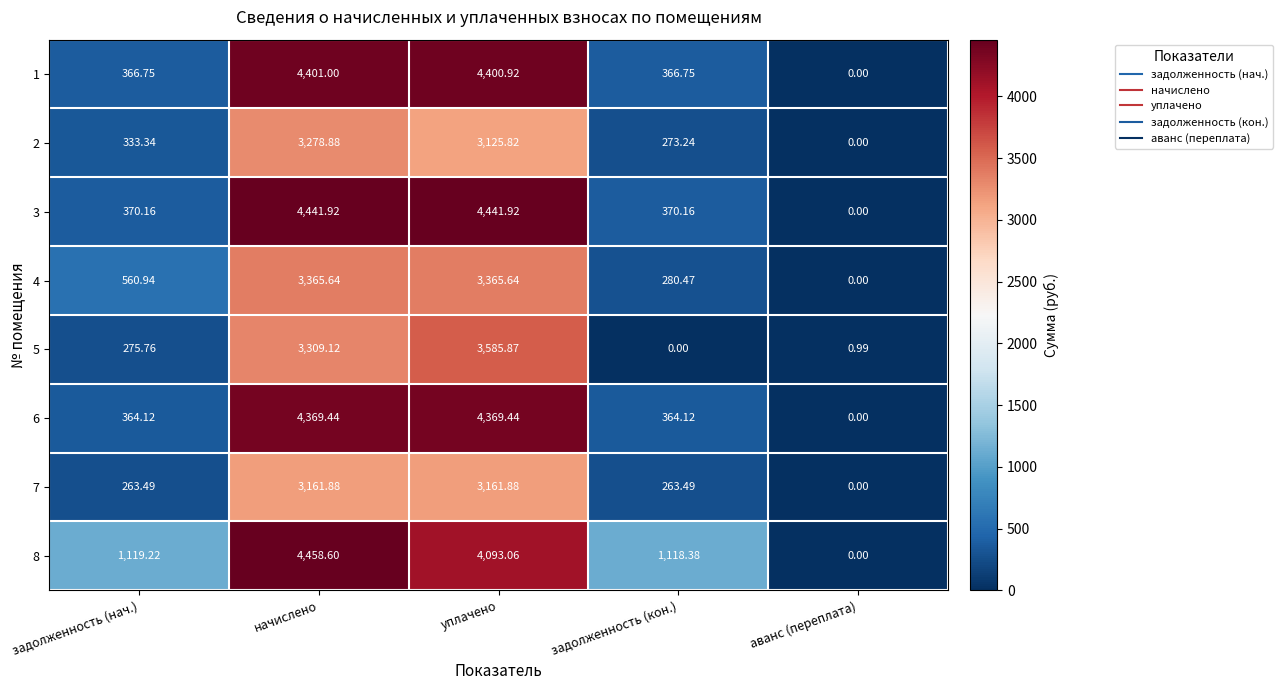

Is the value of 8 at задолженность (нач.) greater than the value of 2 at задолженность (кон.)?

Yes